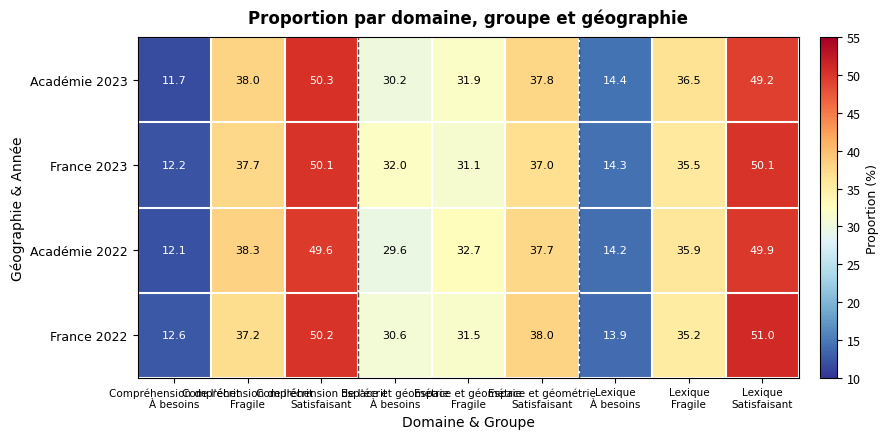

What is the smallest value displayed?

11.7